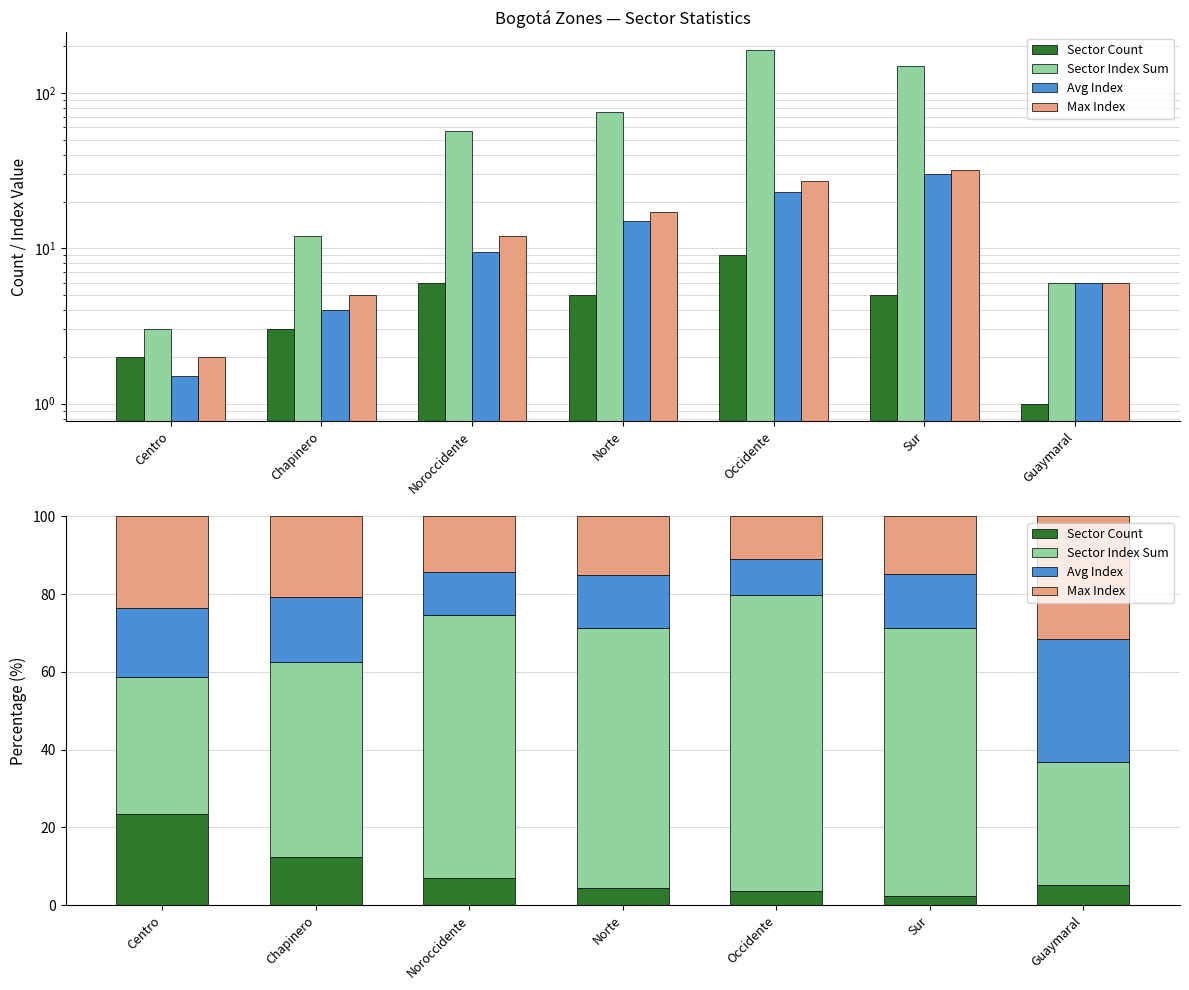

How many data points does each series have?

7